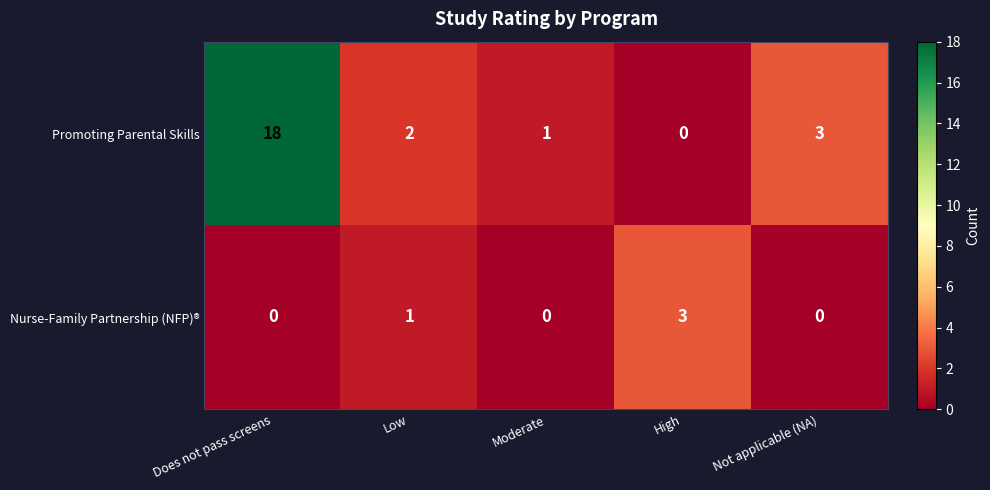

Read the Nurse-Family Partnership (NFP)® value at High.

3